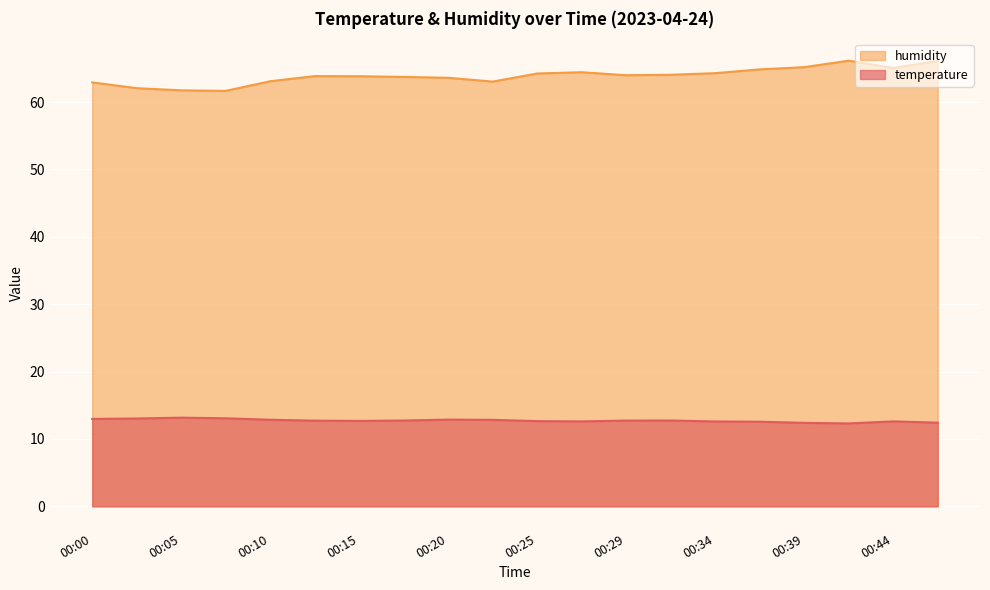

Which series has the largest range (max minus min)?

humidity